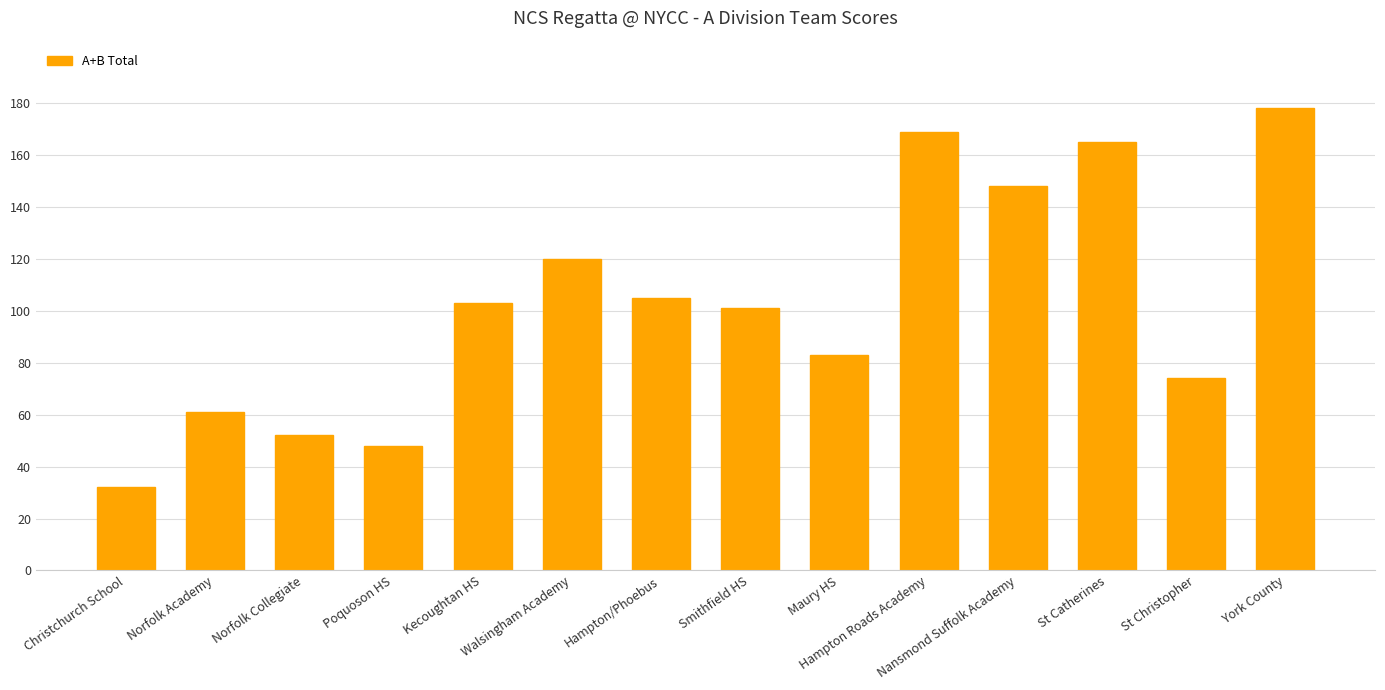

Rank the categories by value from lowest to highest.

Christchurch School, Poquoson HS, Norfolk Collegiate, Norfolk Academy, St Christopher, Maury HS, Smithfield HS, Kecoughtan HS, Hampton/Phoebus, Walsingham Academy, Nansmond Suffolk Academy, St Catherines, Hampton Roads Academy, York County